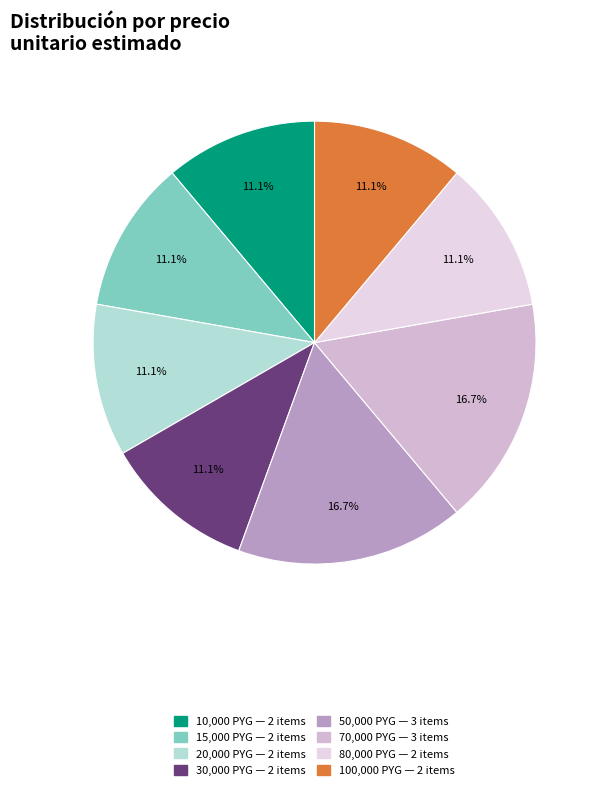

Is there a majority slice in this chart?

No